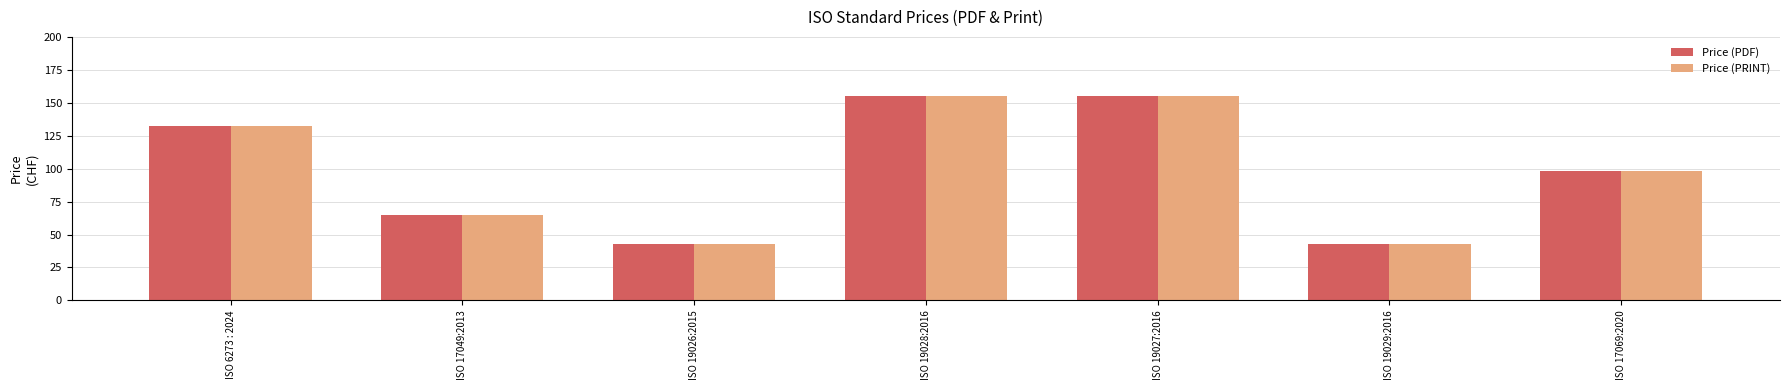

Count the number of categories in the chart.

7